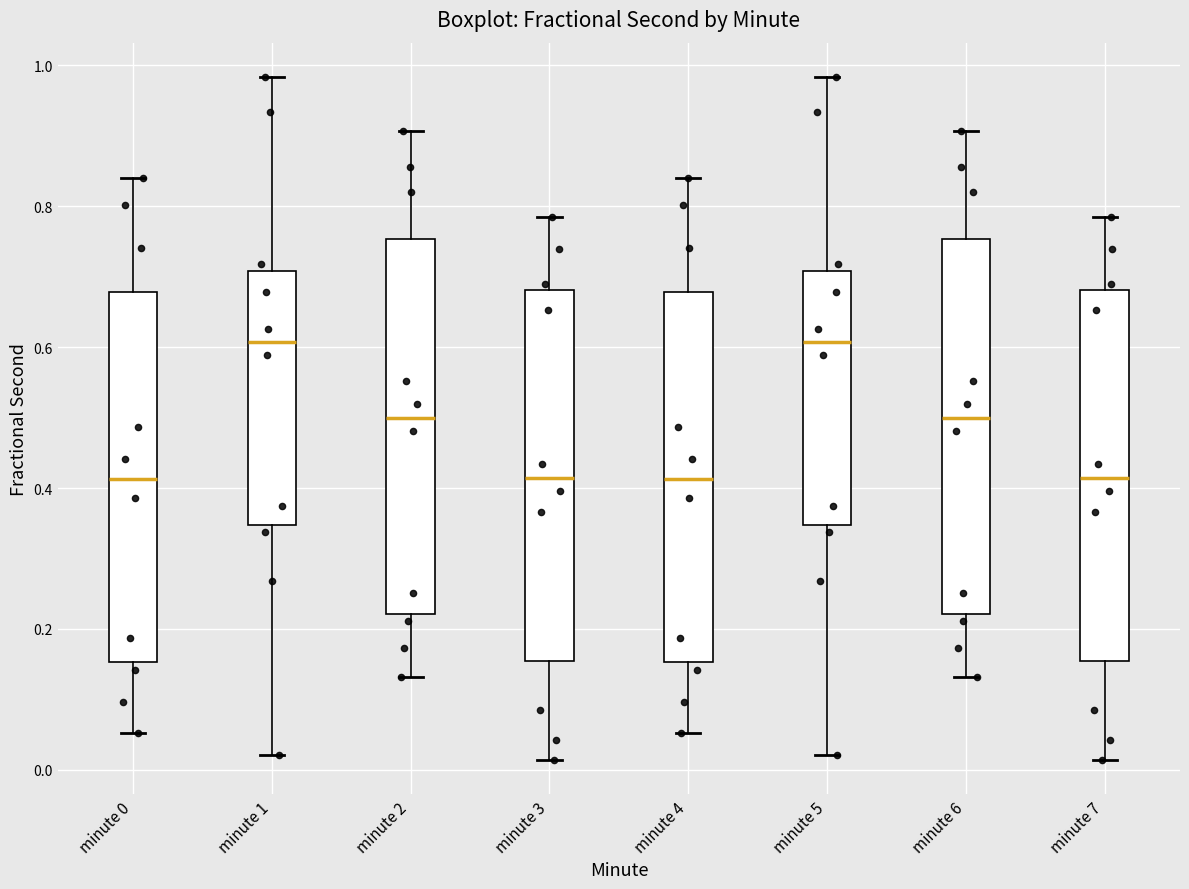

Where is the upper edge of the box for minute 2 on the y-axis? The values are not printed on the chart, so give them approximately, as read against the axis.

0.76